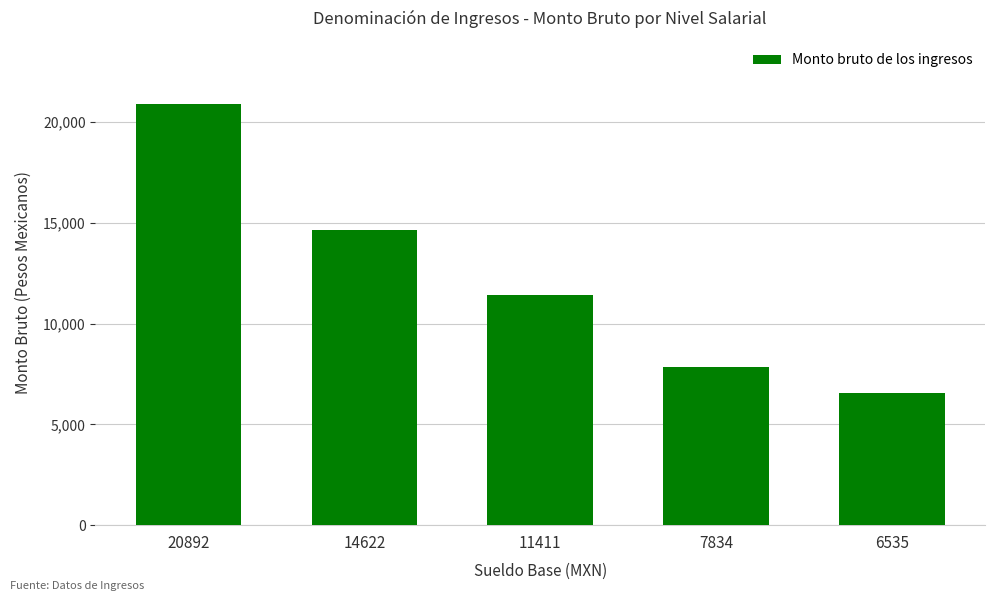

What is the average value?

12258.9